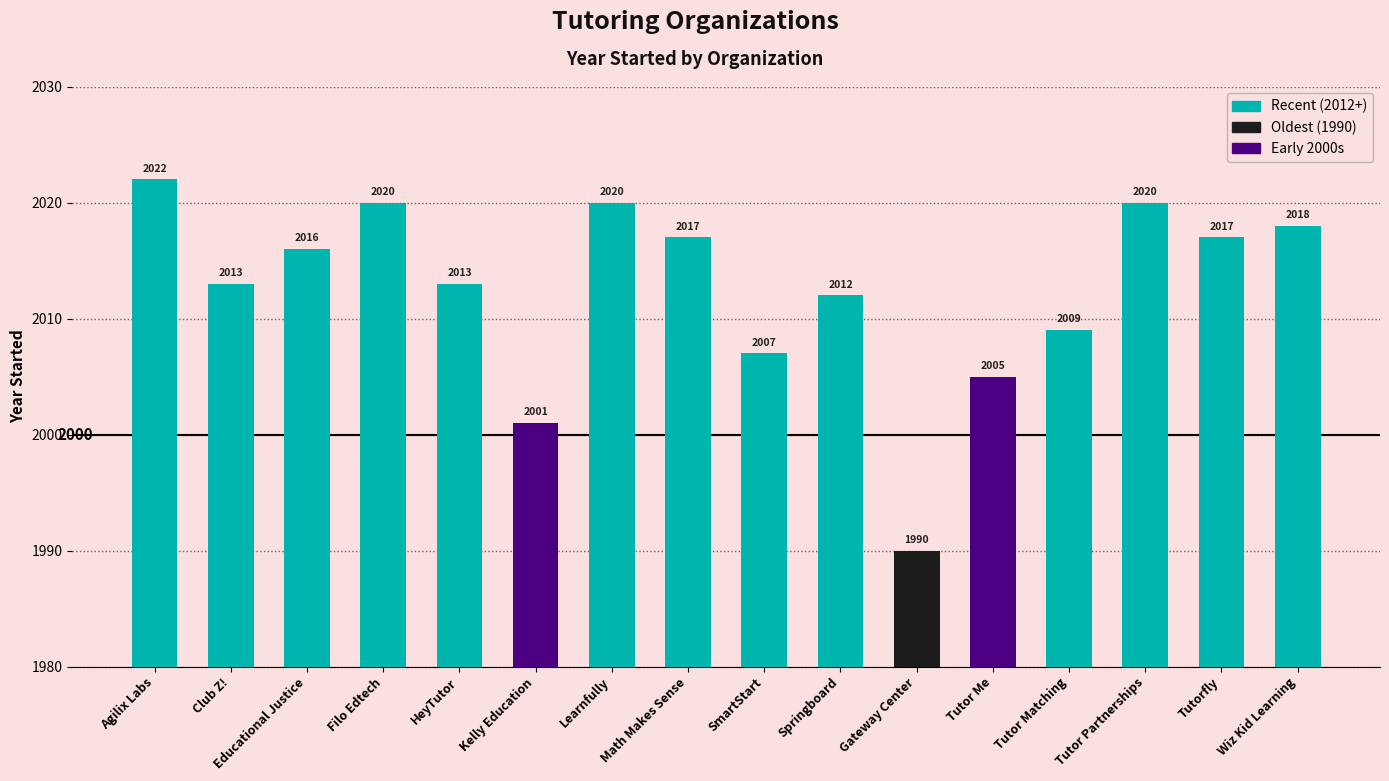

Between Agilix Labs and Math Makes Sense, which is larger?

Agilix Labs